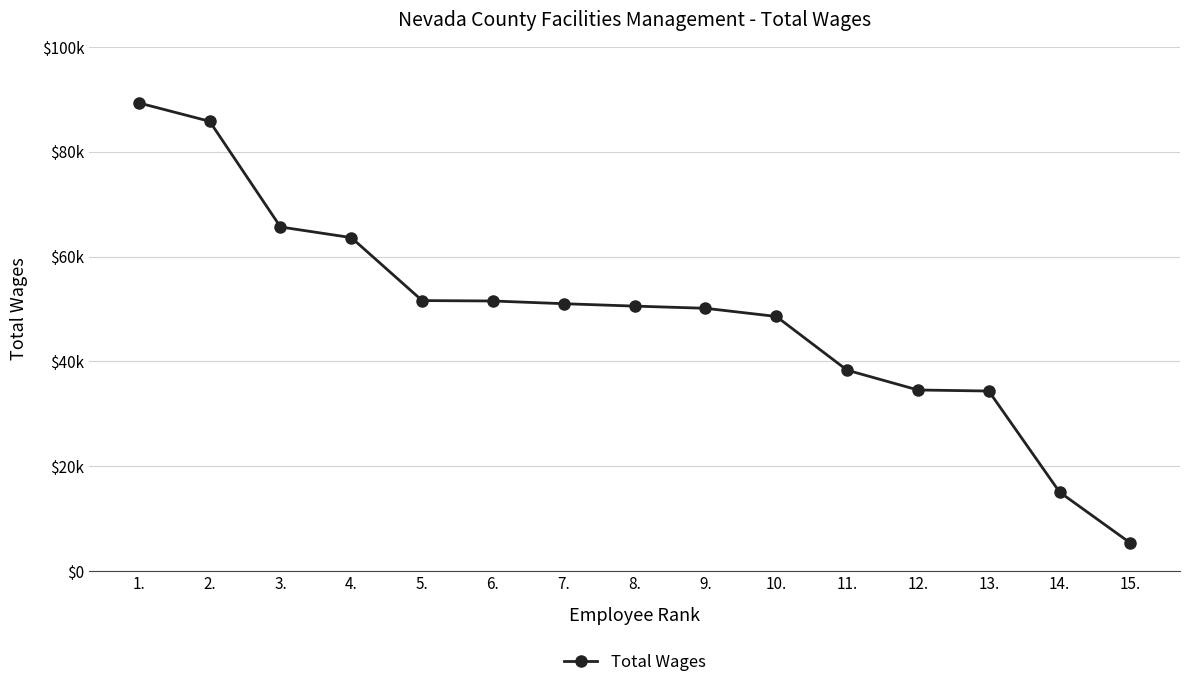

True or false: the data shows 19336 at 7..

False